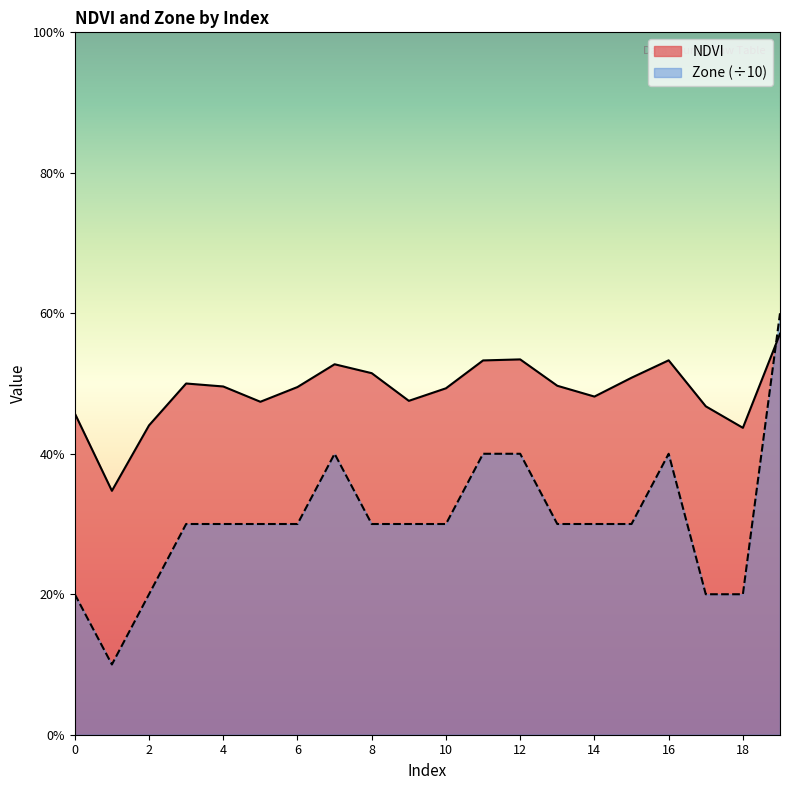

Reading left to right, extract all data points from this chart.

NDVI: 0=0.5	1=0.3	2=0.4	3=0.5	4=0.5	5=0.5	6=0.5	7=0.5	8=0.5	9=0.5	10=0.5	11=0.5	12=0.5	13=0.5	14=0.5	15=0.5	16=0.5	17=0.5	18=0.4	19=0.6
Zone: 0=0.2	1=0.1	2=0.2	3=0.3	4=0.3	5=0.3	6=0.3	7=0.4	8=0.3	9=0.3	10=0.3	11=0.4	12=0.4	13=0.3	14=0.3	15=0.3	16=0.4	17=0.2	18=0.2	19=0.6